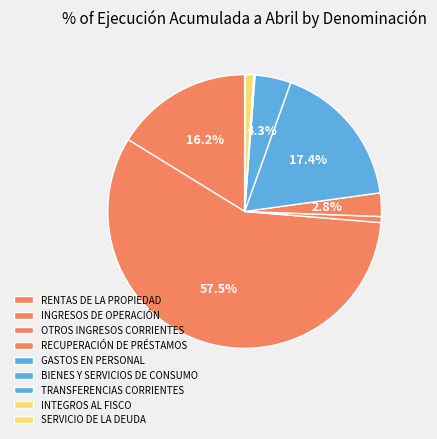

To the nearest percent, what is the average slice percentage?

11%